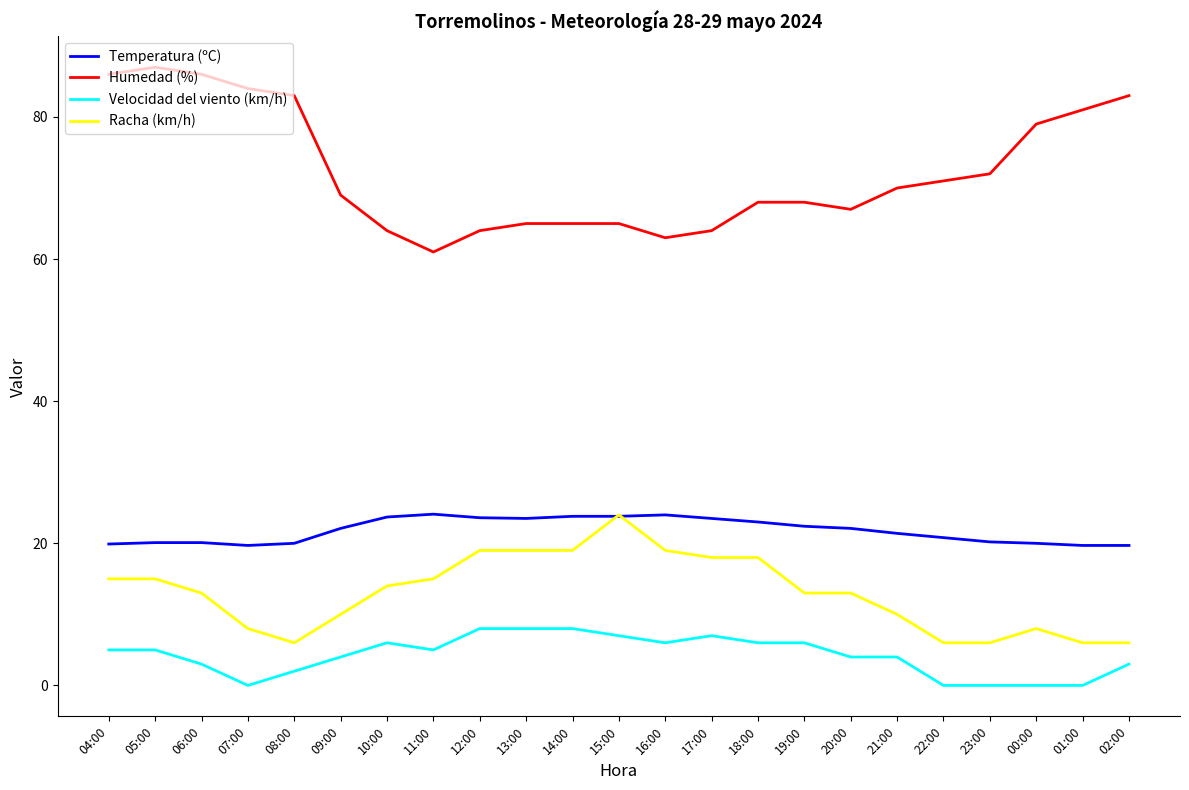

The value of Racha (km/h) at 12:00 is 19.0. True or false?

True